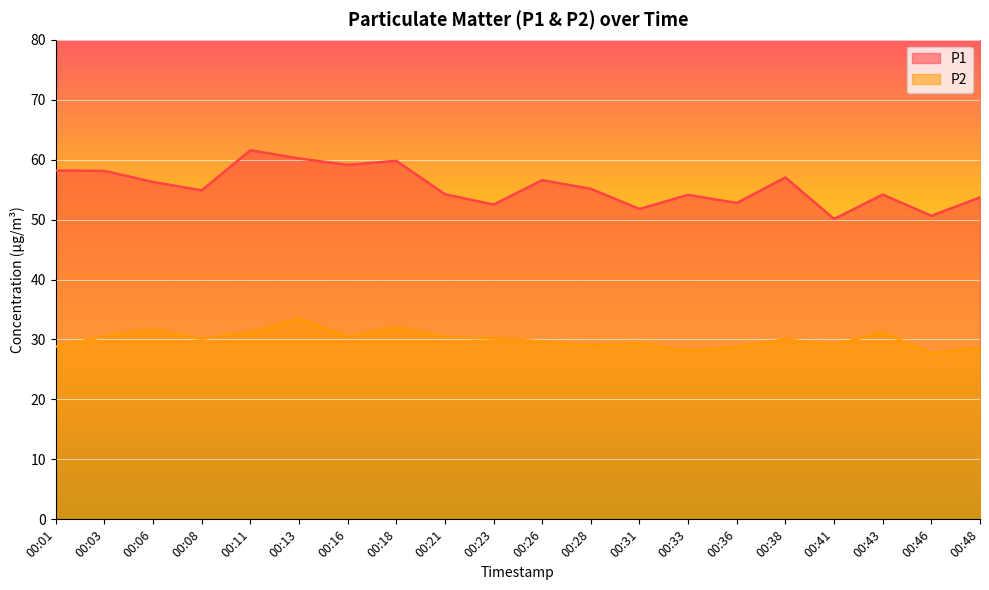

In P2, how many points are lower than both neighbors (excluding endpoints)?

6